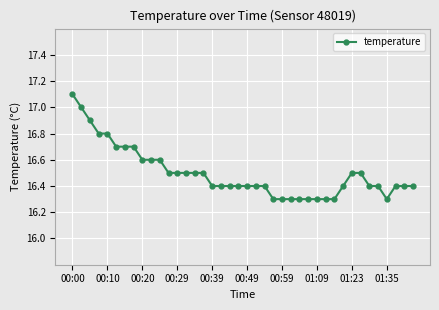

What is the minimum value shown in the chart?

16.3